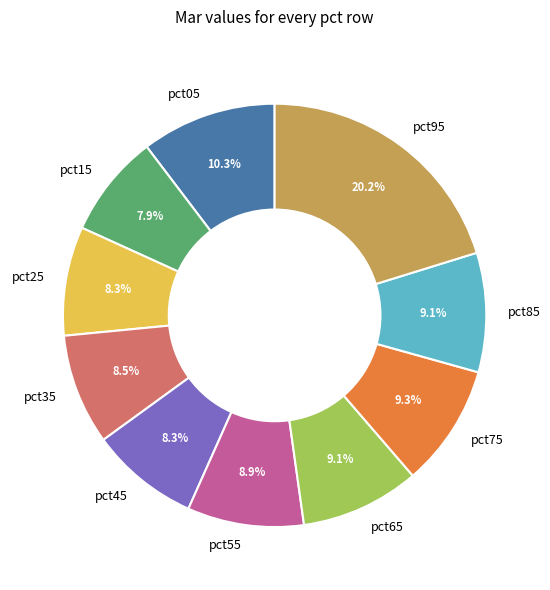

Between pct15 and pct05, which is larger?

pct05